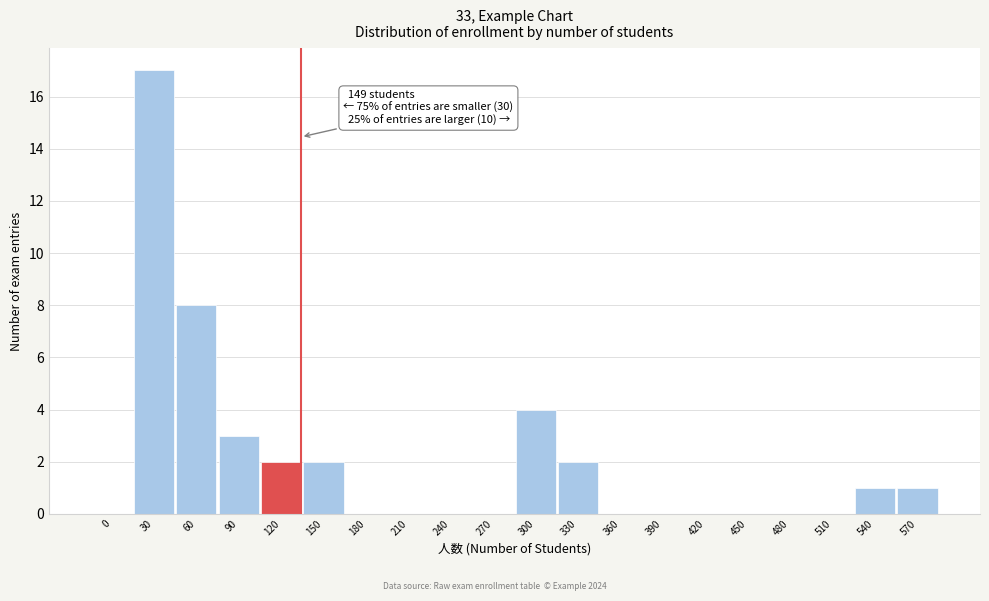

Reading right to left, what are all the values shown in this chart?

570=1	540=1	510=0	480=0	450=0	420=0	390=0	360=0	330=2	300=4	270=0	240=0	210=0	180=0	150=2	120=2	90=3	60=8	30=17	0=0